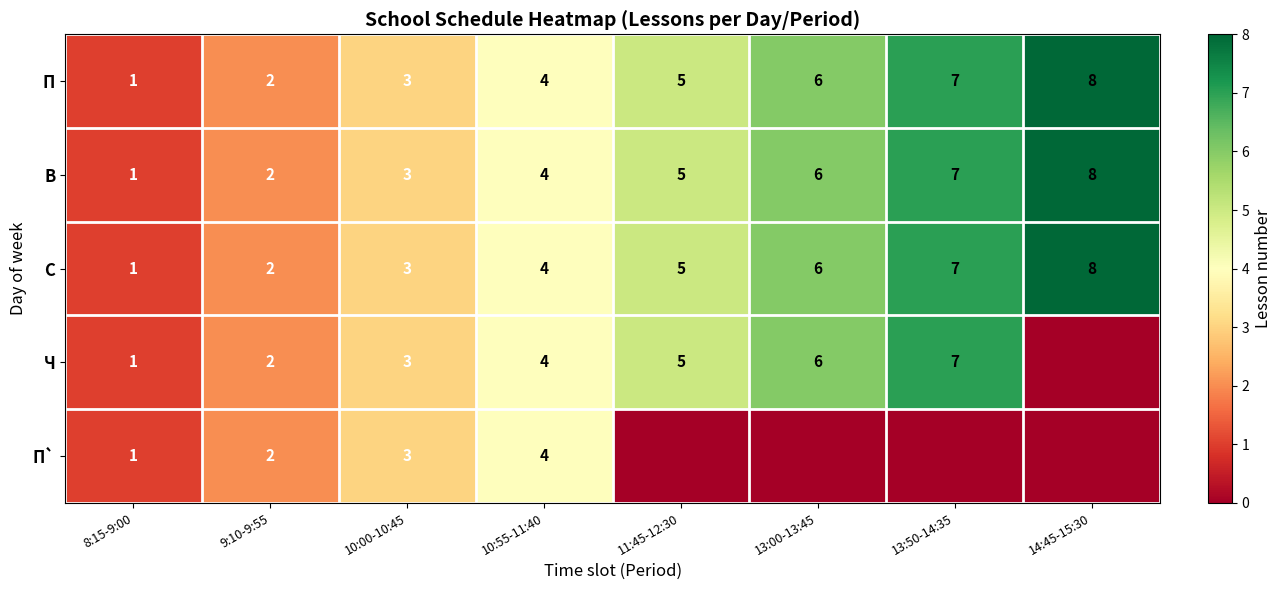

What is the total value across all series at 10:55-11:40?

20